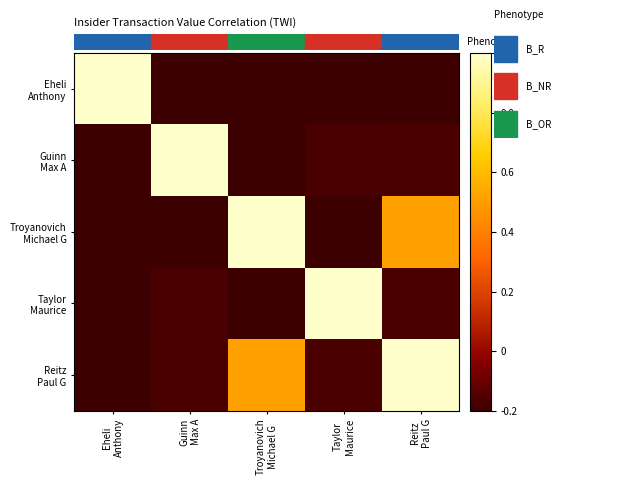

What is the smallest value displayed?

-0.3